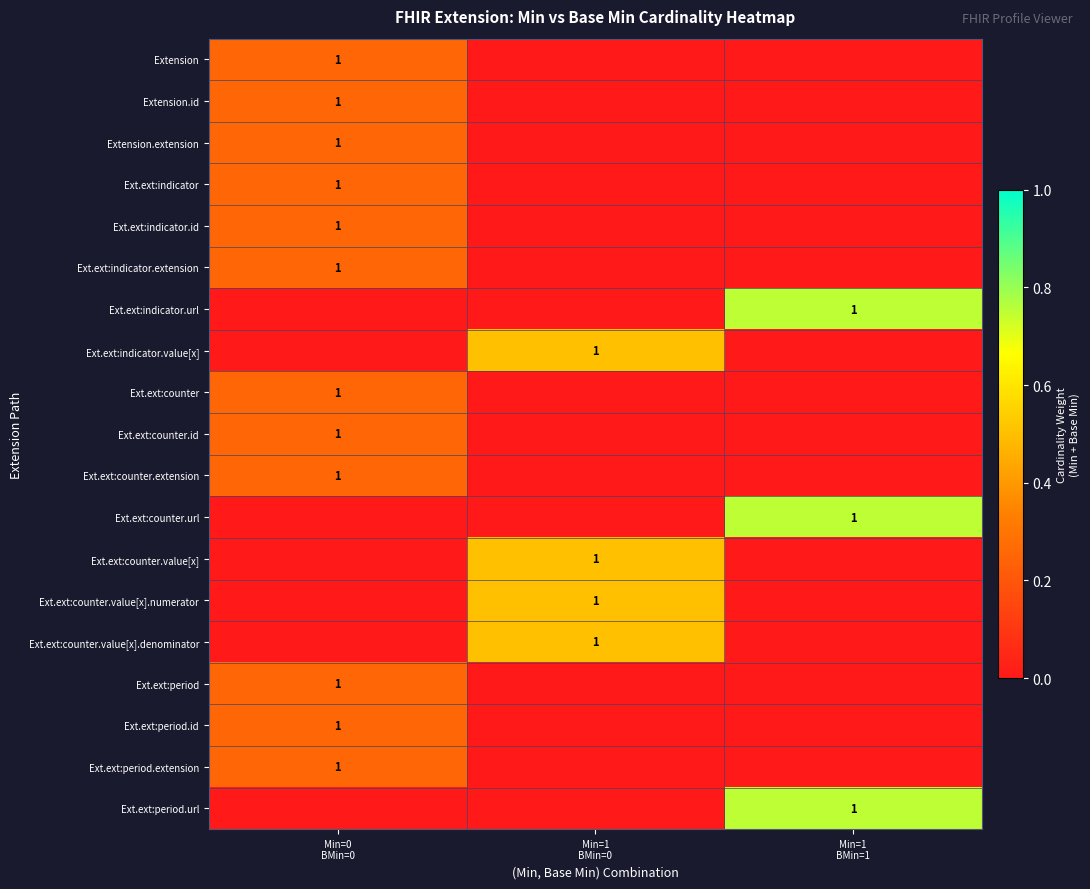

Between Min=1
BMin=0 and Min=1
BMin=1, which is larger?

Min=1
BMin=0